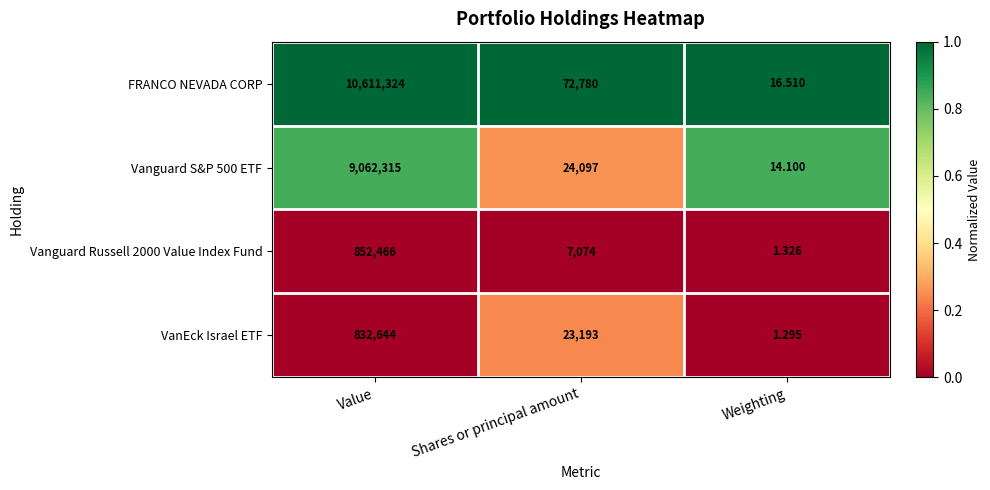

Which category has the lowest value across all series?

Weighting